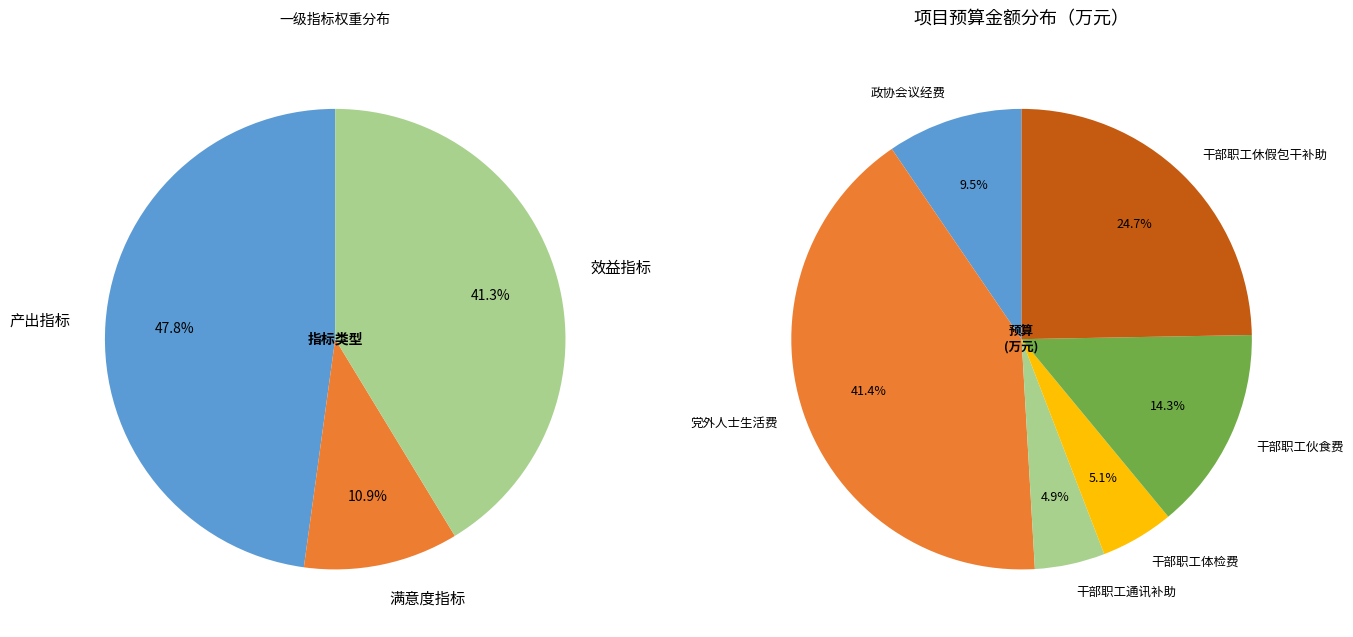

True or false: 满意度指标 accounts for 20% of the total.

False